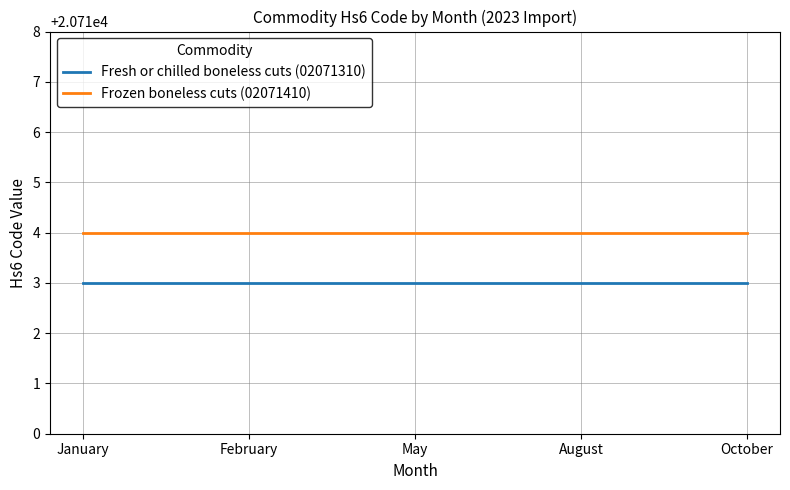

True or false: Frozen boneless cuts (02071410) and Fresh or chilled boneless cuts (02071310) intersect in this chart.

False